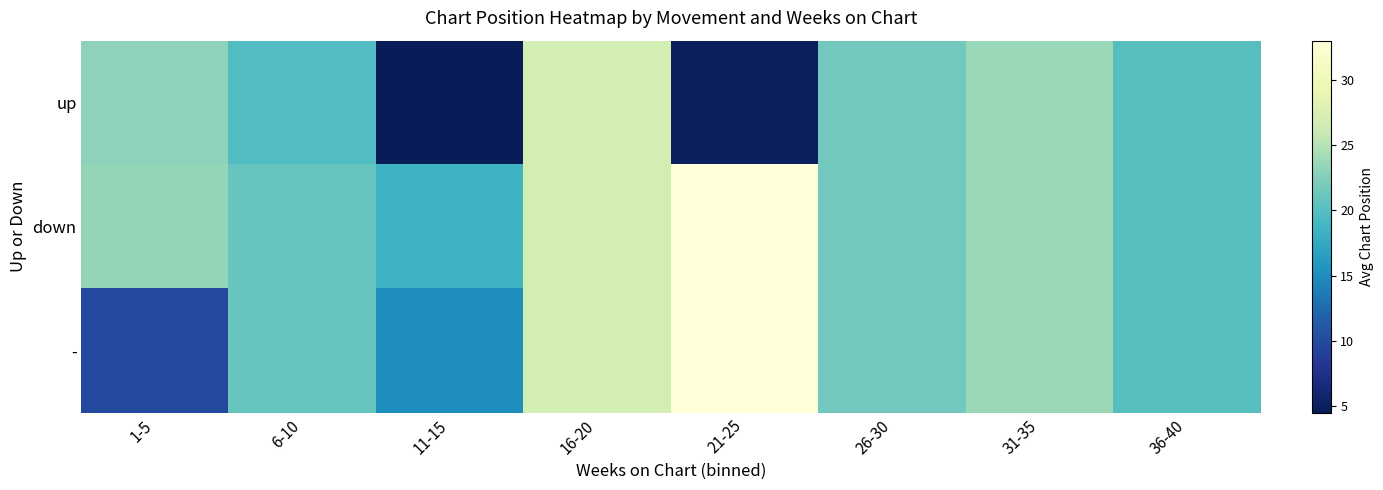

Which series has the largest range (max minus min)?

-